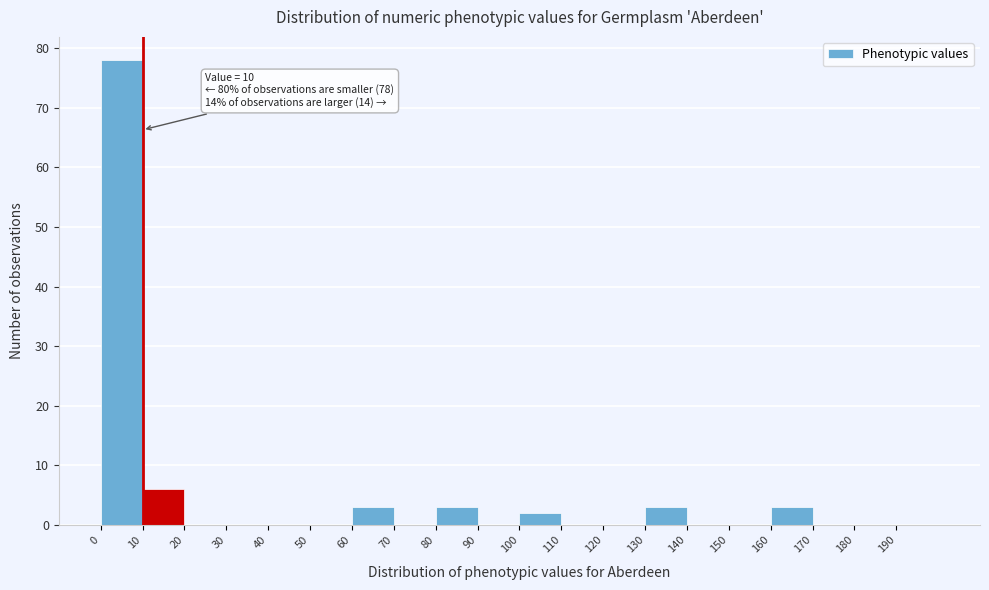

Over which range of the x-axis is the bar tallest?

0 to 10